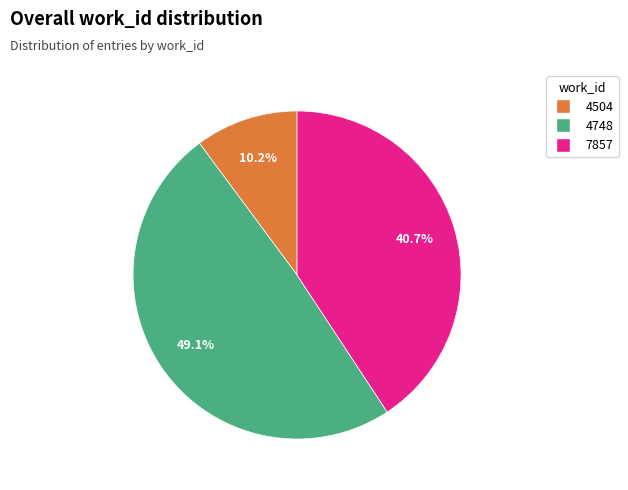

Between 4748 and 7857, which is larger?

4748